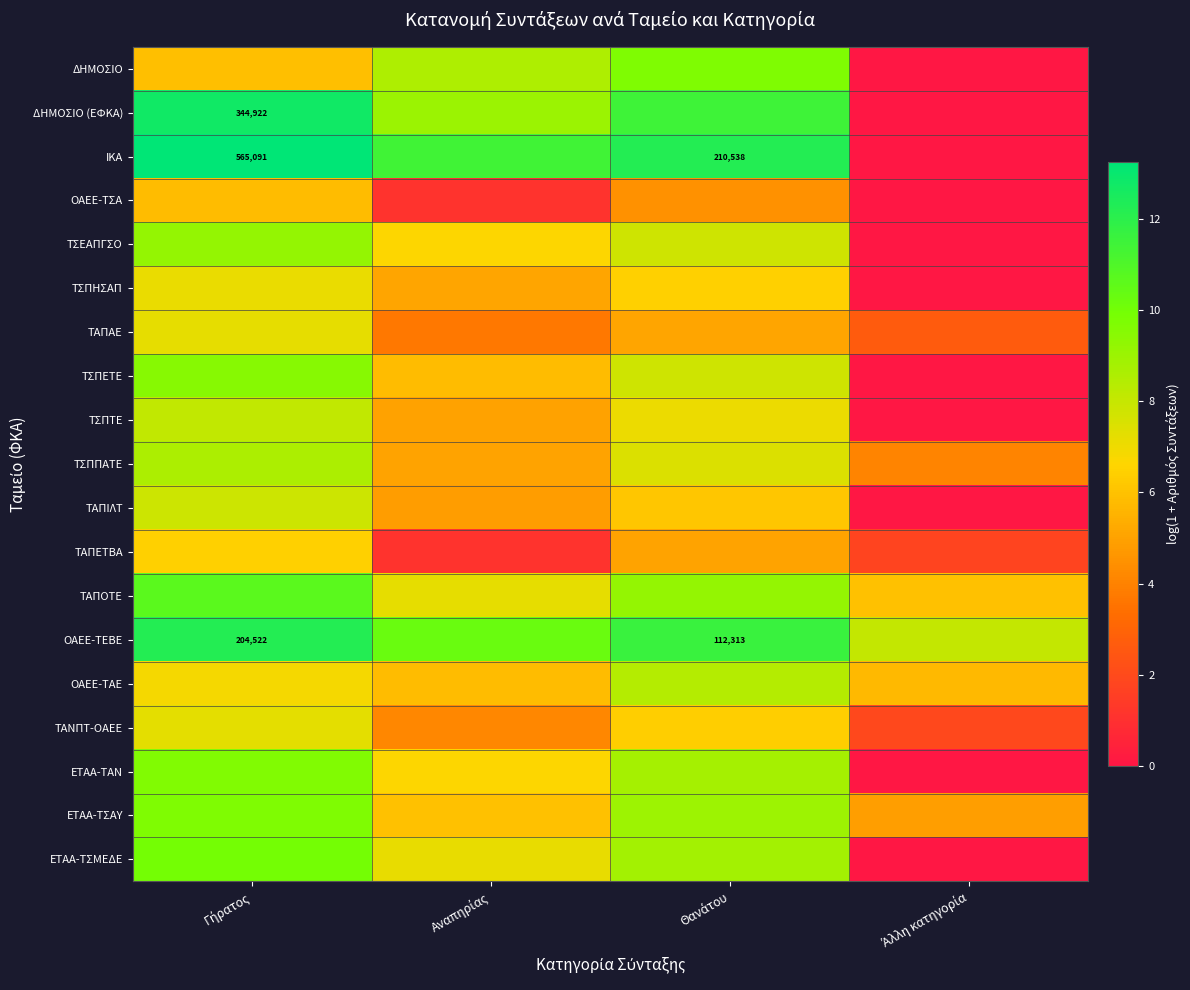

Which series has the largest total across all categories?

ΟΑΕΕ-ΤΕΒΕ